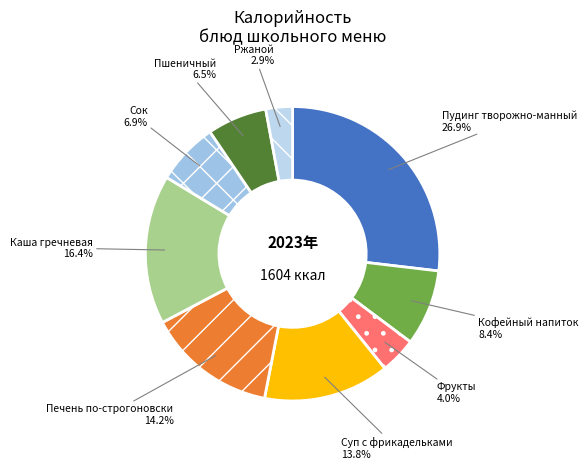

Is it true that Пудинг творожно-манный is 40% of the pie?

False